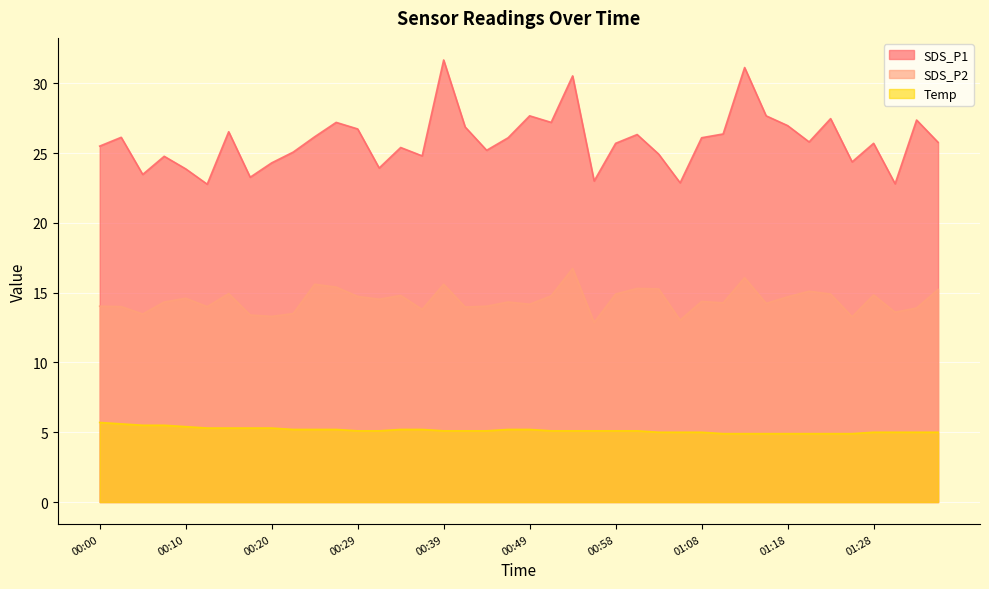

Is it true that Temp equals 5.1 at 00:56?

True